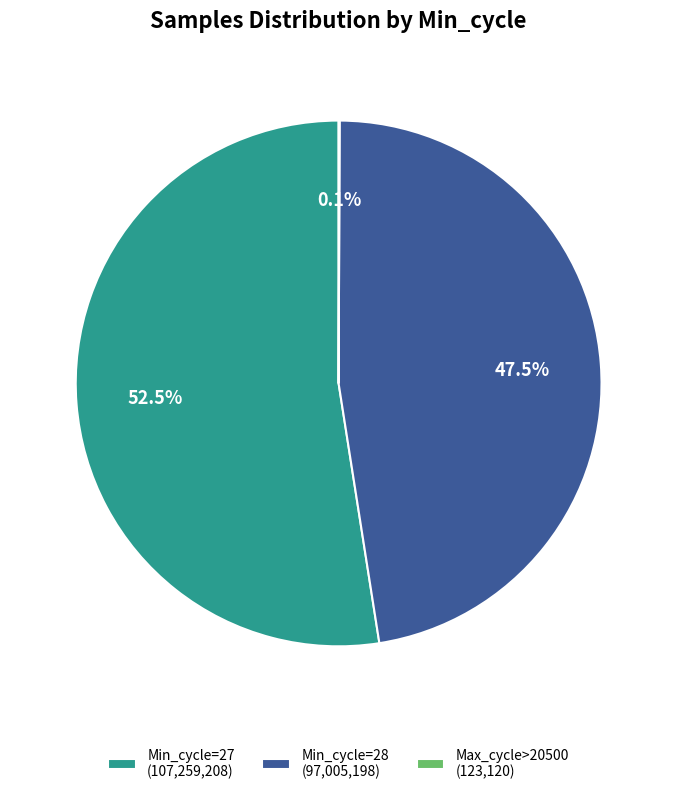

What is the total percentage of Min_cycle=27 (107,259,208) and Min_cycle=28 (97,005,198)?

99.9%